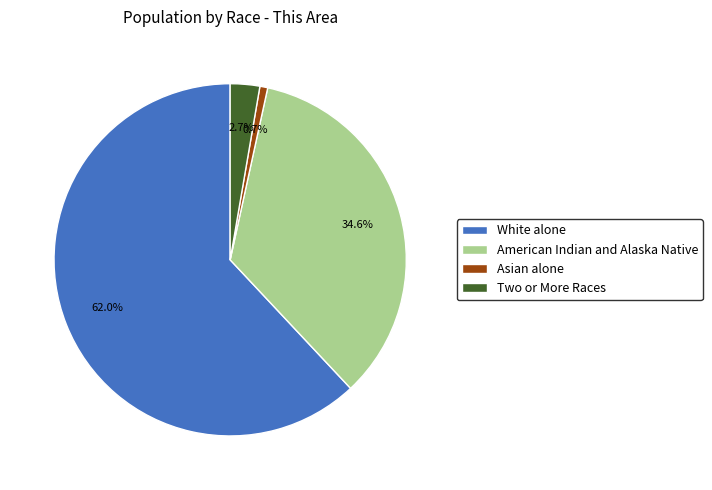

Count the number of slices in the pie.

4